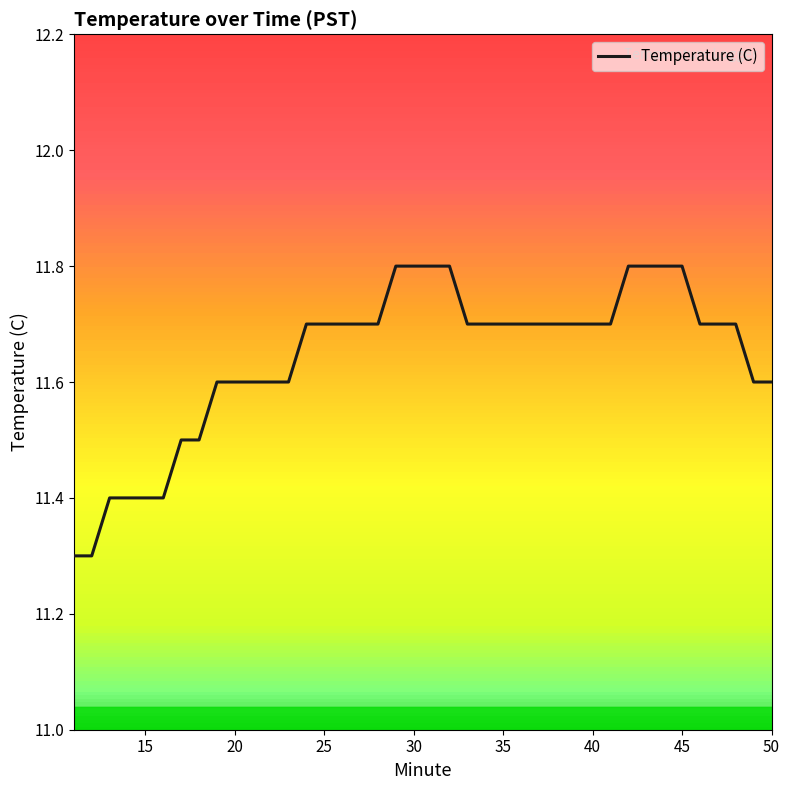

How many lines are shown in the chart?

1